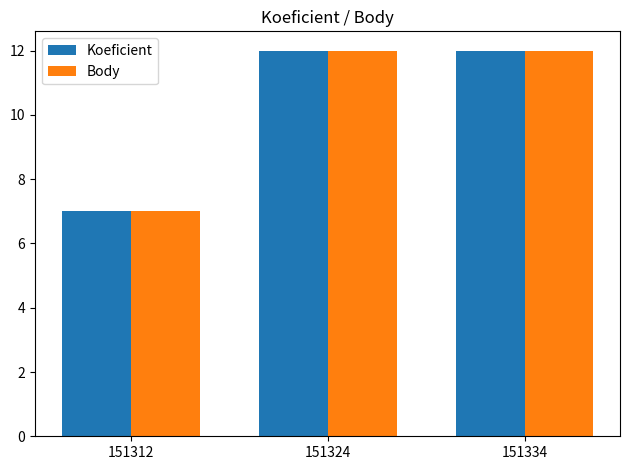

What is the value of the Body bar at the 1st from the left?

7